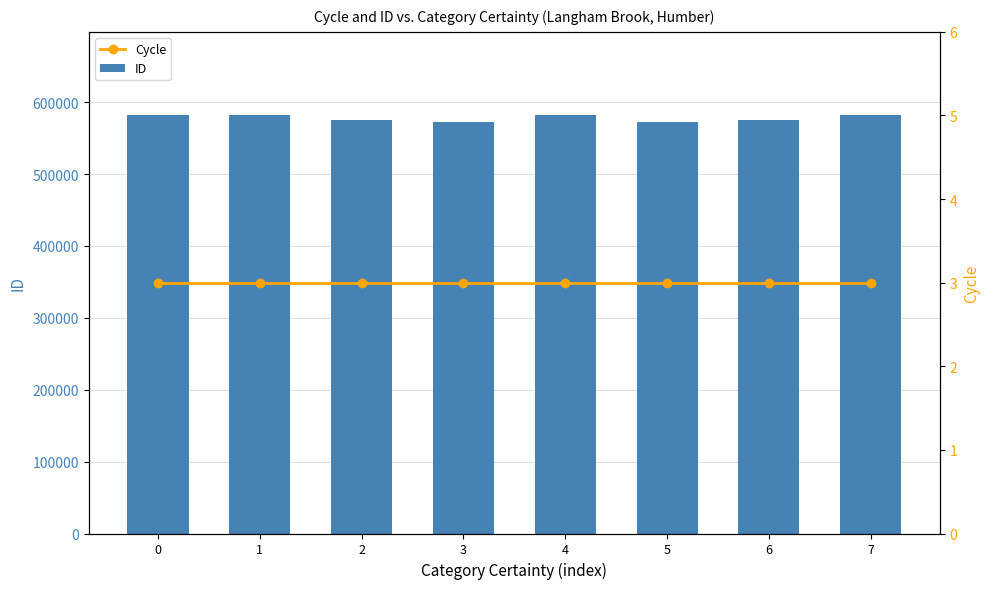

What is the maximum value for Cycle?

3